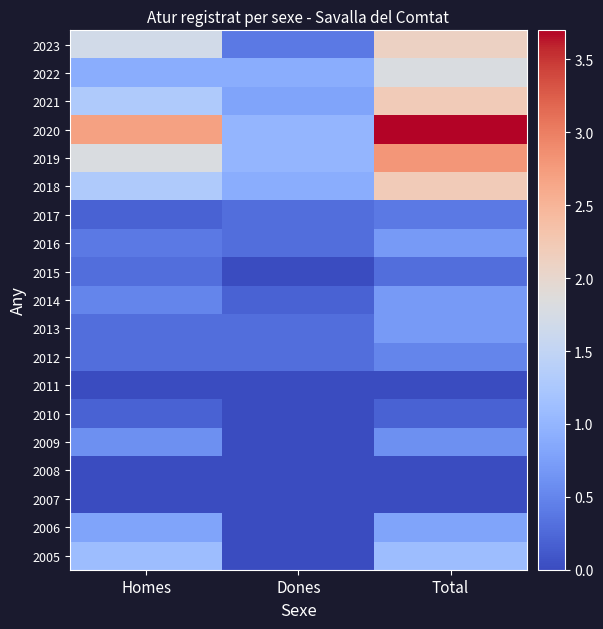

What is the total value across all series at Dones?

6.4